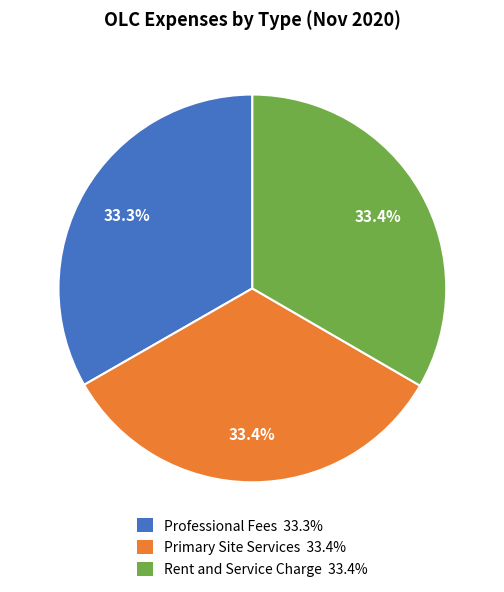

Is it true that Rent and Service Charge is 33% of the pie?

True